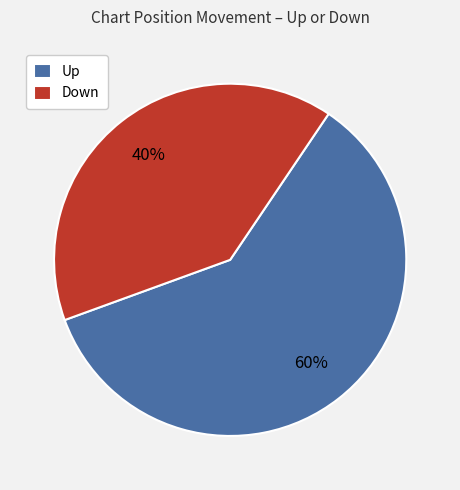

Rank the categories by value from highest to lowest.

Up, Down